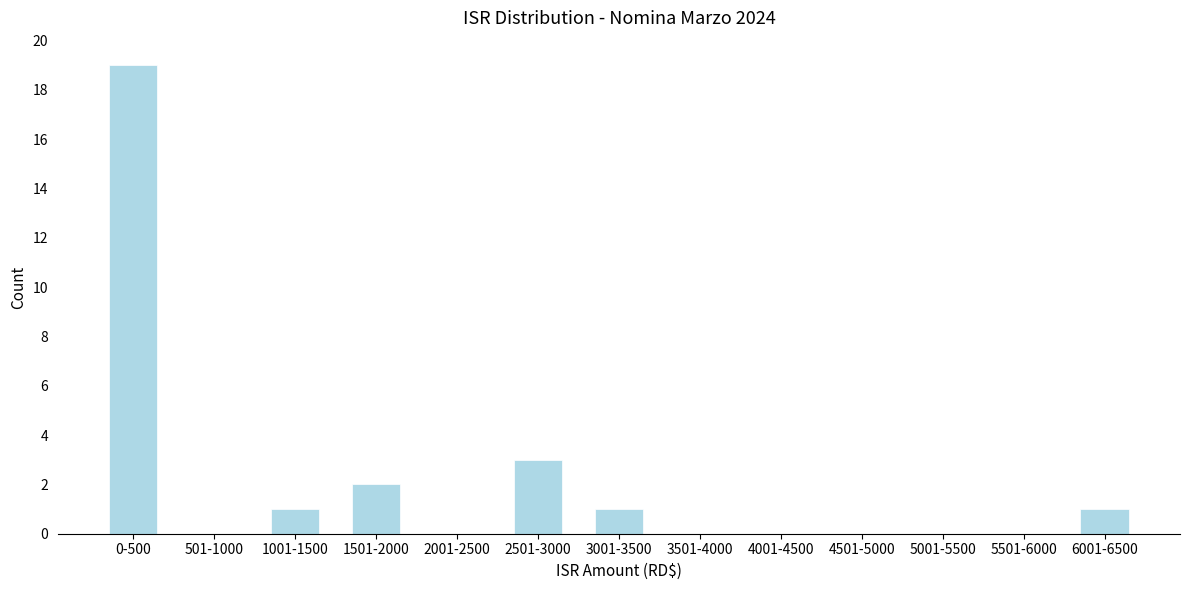

Reading right to left, what are all the values shown in this chart?

6001-6500=1	5501-6000=0	5001-5500=0	4501-5000=0	4001-4500=0	3501-4000=0	3001-3500=1	2501-3000=3	2001-2500=0	1501-2000=2	1001-1500=1	501-1000=0	0-500=19